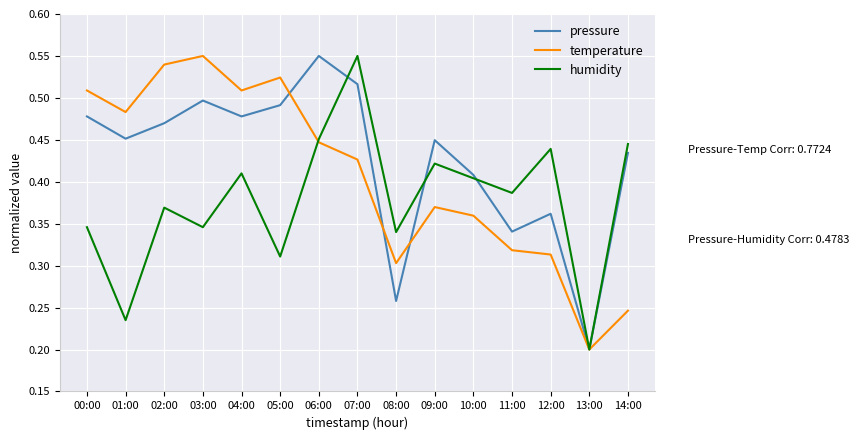

Is it true that temperature equals 0.5 at 05:00?

True